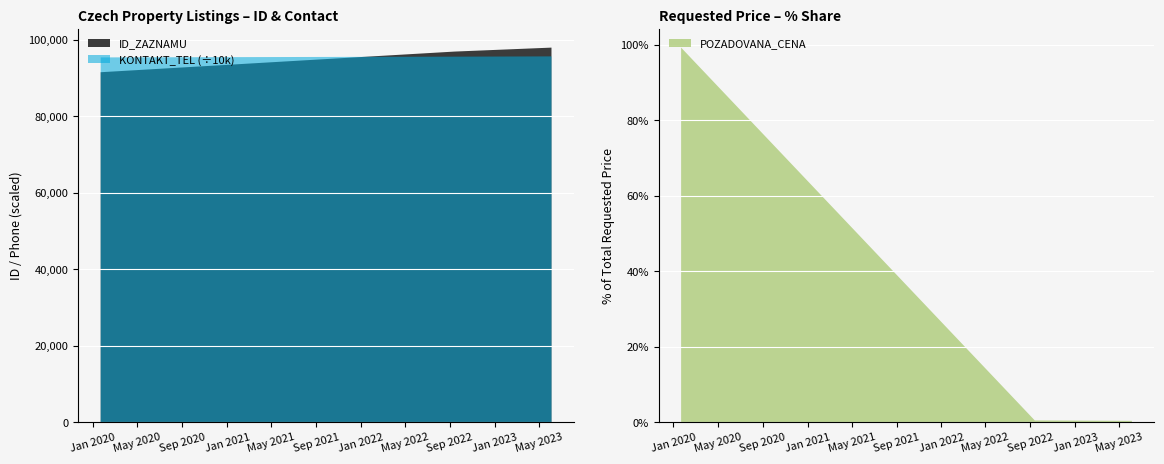

What is the maximum value for KONTAKT_TEL (÷10k)?

95695.4